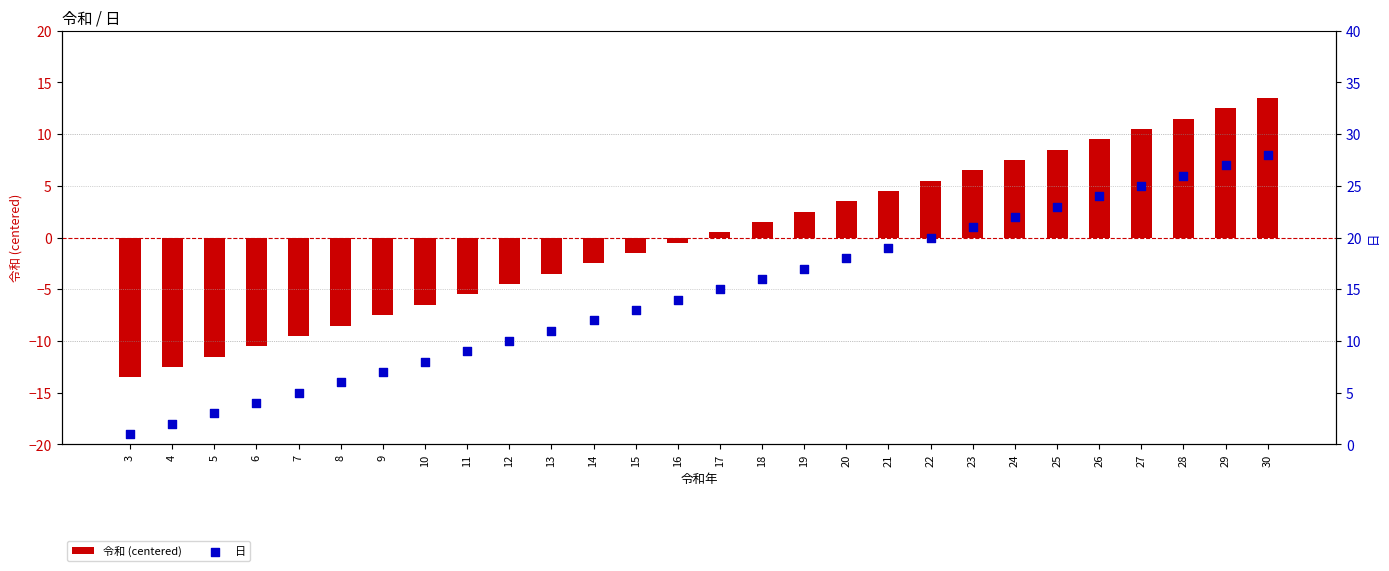

Which series reaches the minimum Y coordinate?

令和 (centered)